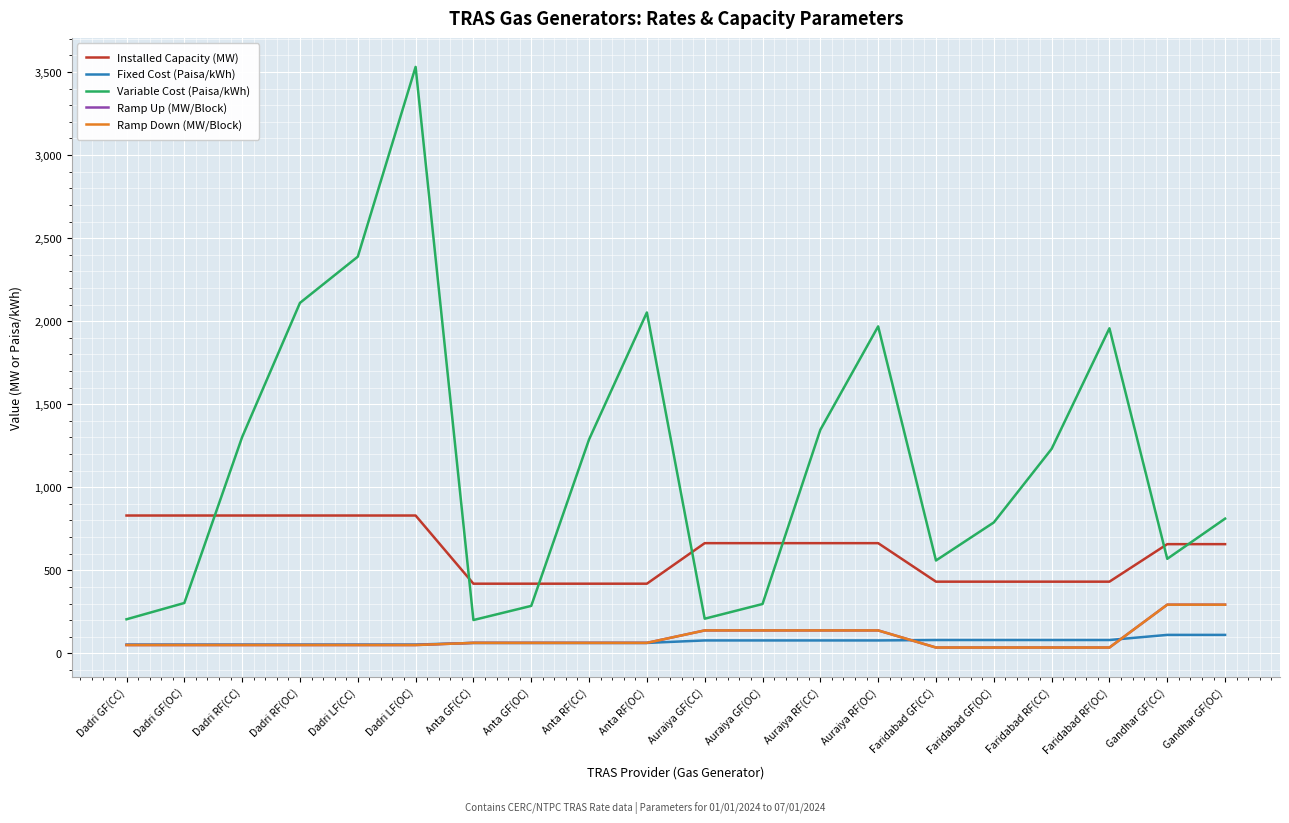

True or false: Installed Capacity (MW) and Ramp Down (MW/Block) intersect in this chart.

False